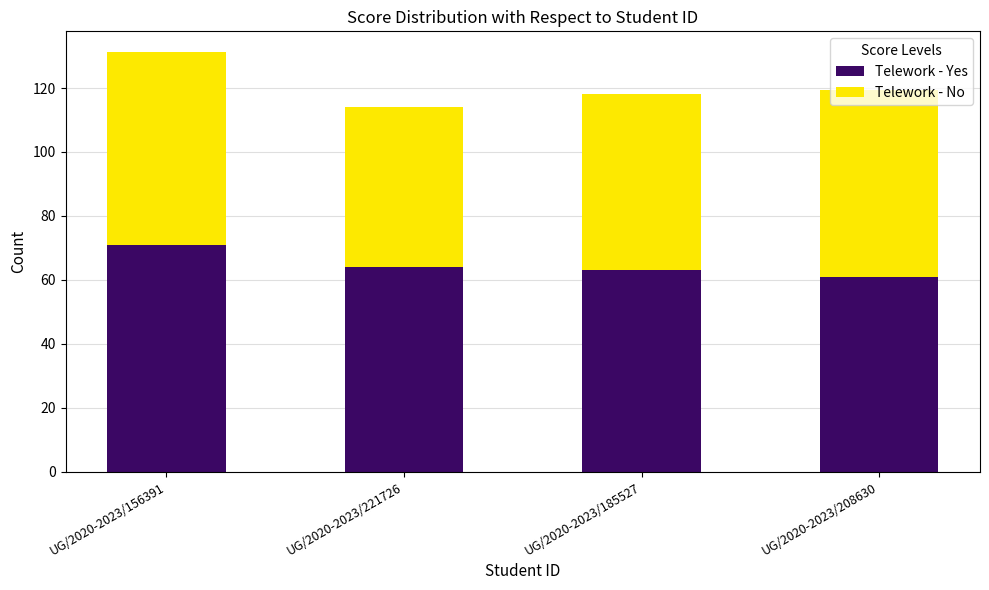

What is the total value across all series at UG/2020-2023/156391?

131.2